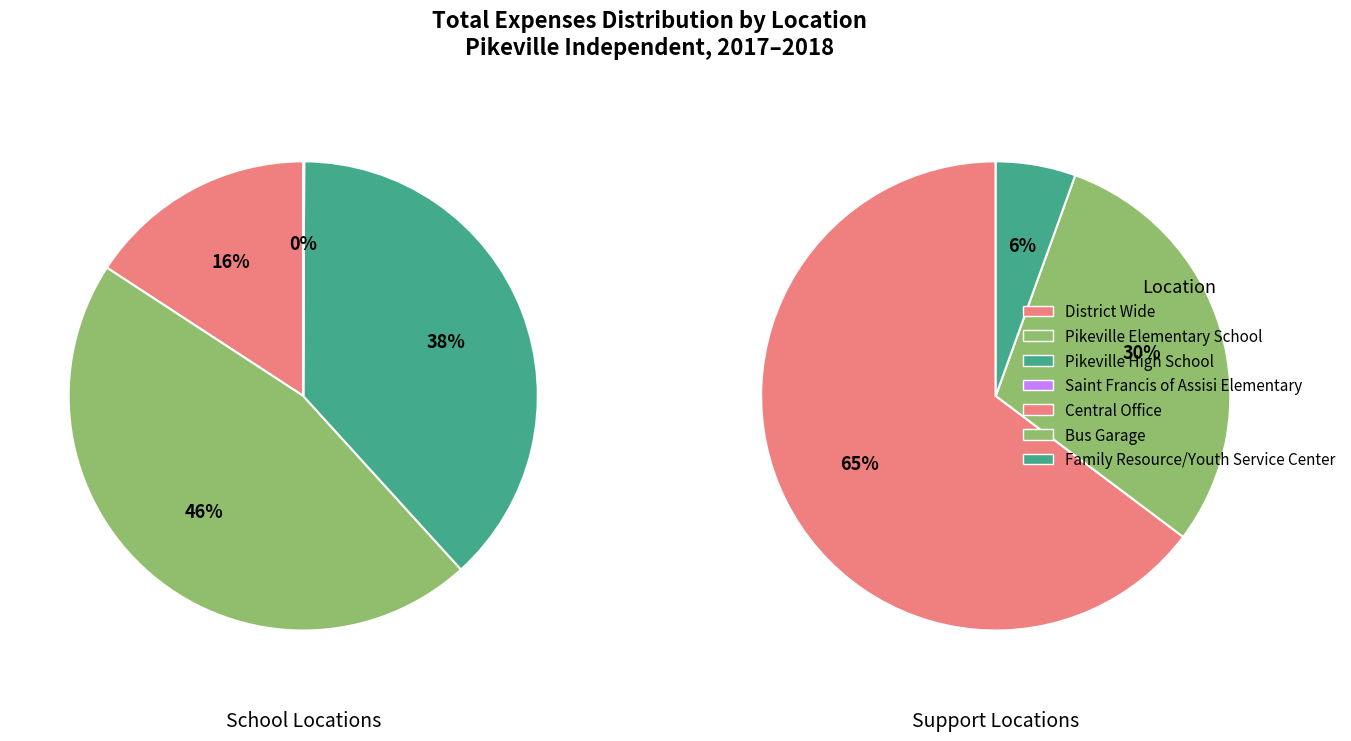

What is the change in value from Central Office to Family Resource/Youth Service Center?

-823270.6